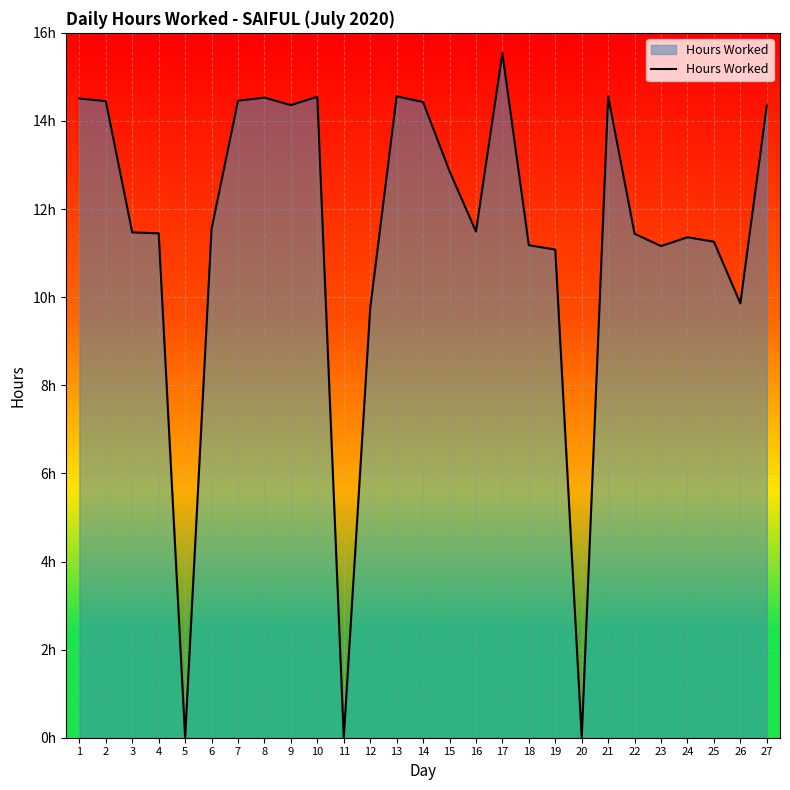

True or false: the data shows 22.2 at 7.

False